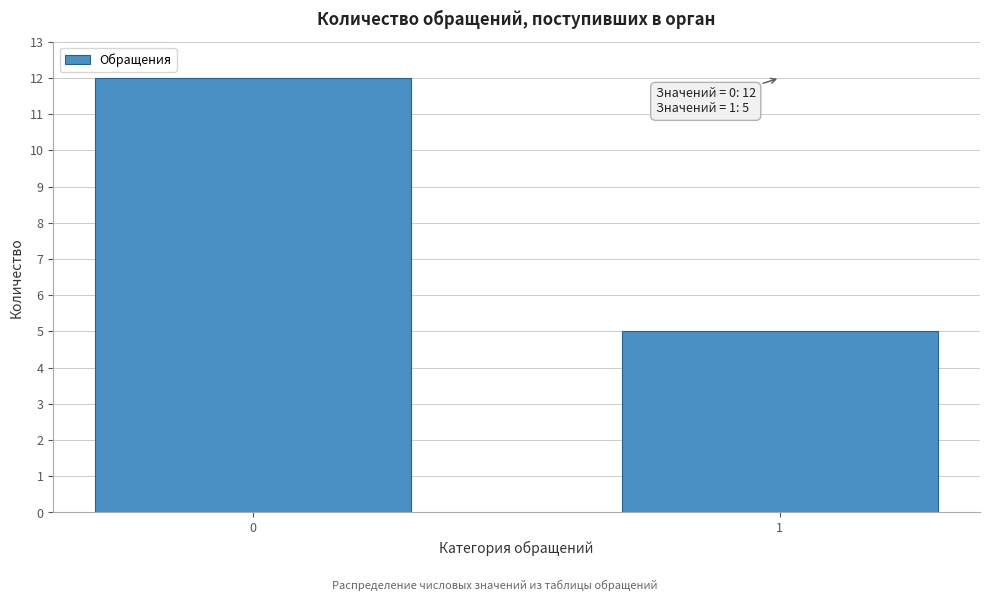

Reading right to left, what are all the values shown in this chart?

1=5	0=12